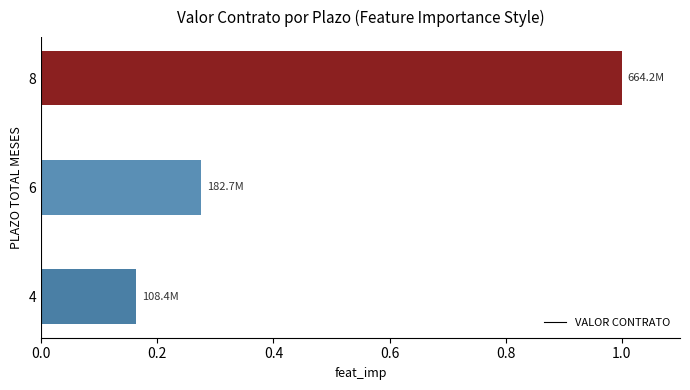

What is the change in value from 6 to 8?

+0.7